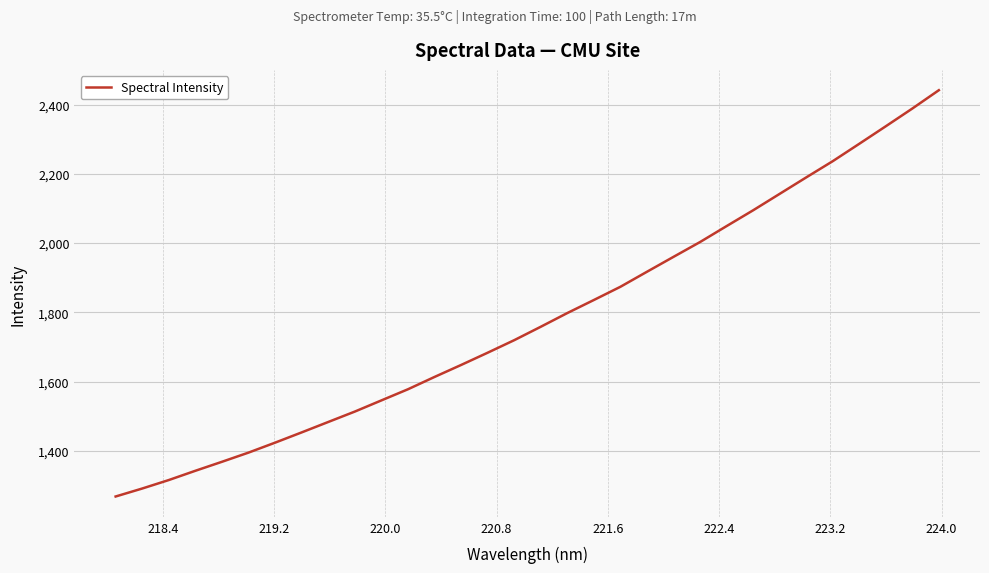

What is the maximum value shown in the chart?

2441.6